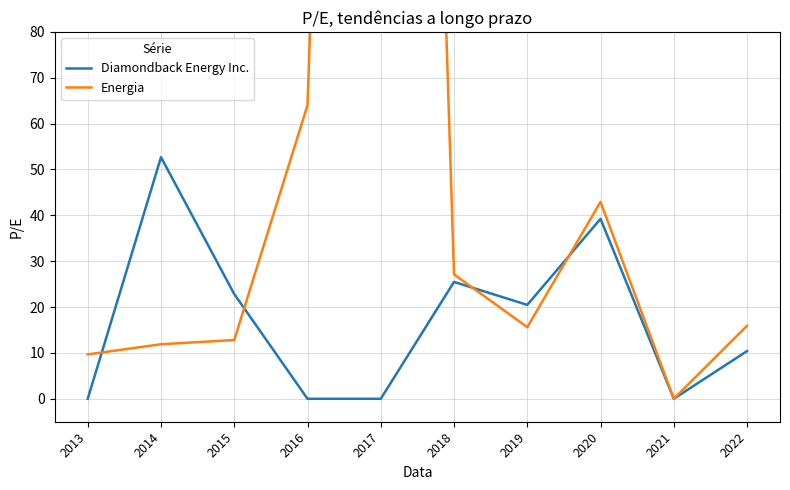

Which category has the highest value across all series?

2017